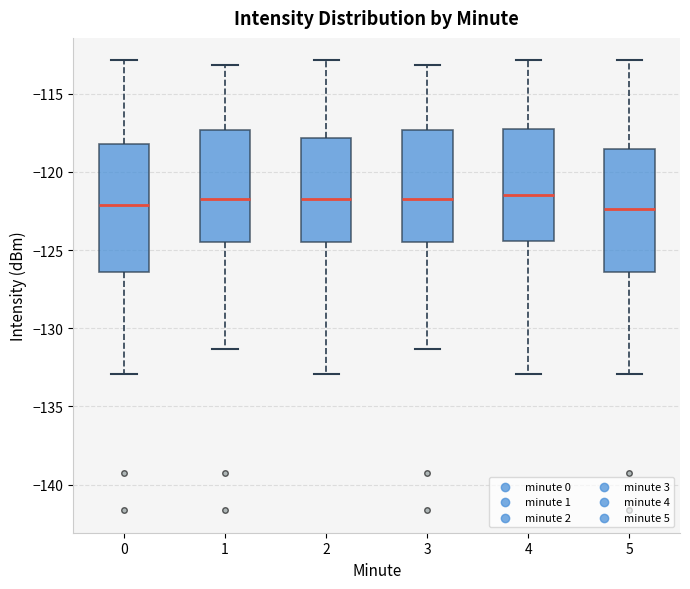

Where does the lower whisker of the box at x = 2 end on the y-axis? The values are not printed on the chart, so give them approximately, as read against the axis.

-133.0